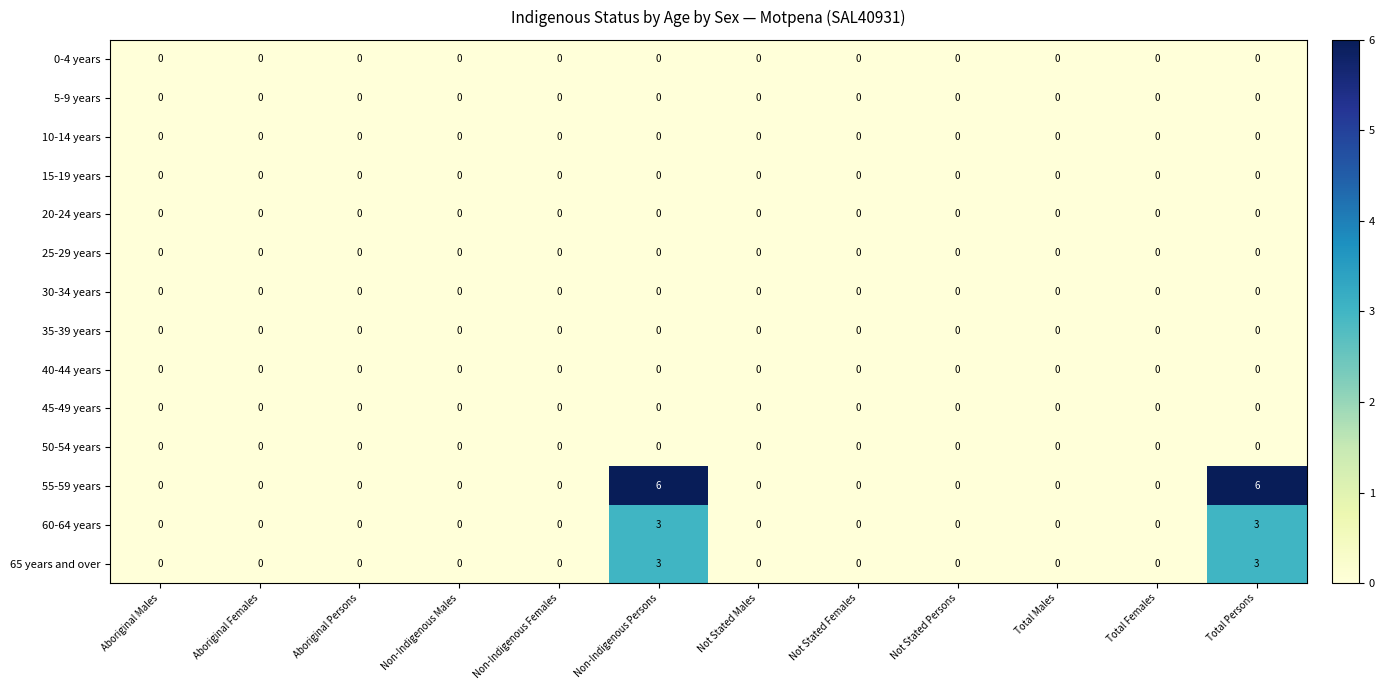

Is it true that 40-44 years equals 0 at Aboriginal Females?

True